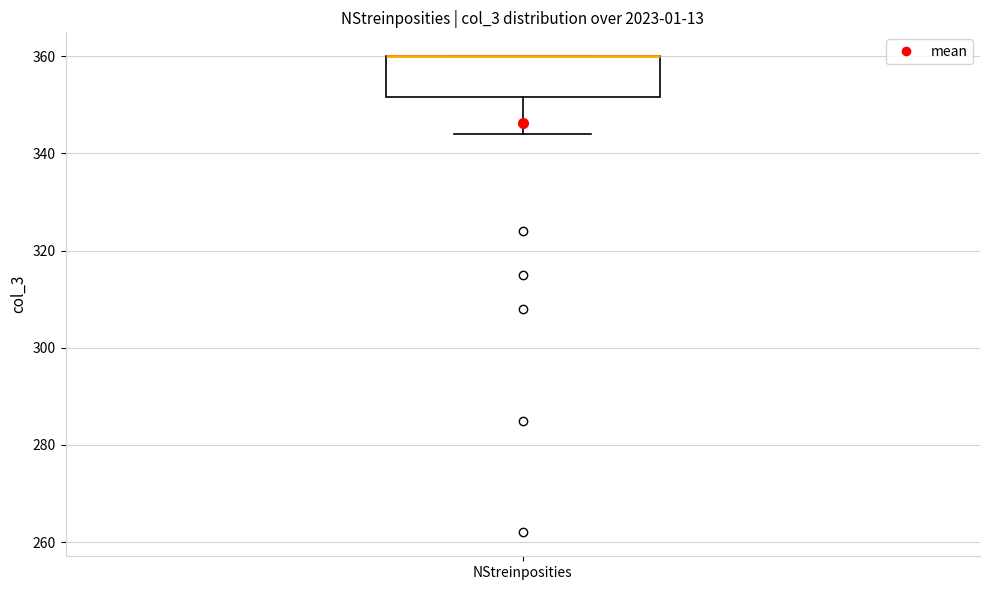

Read this box plot against the y-axis: the position of the median line, the range covered by the box, and the ends of both whiskers. The values are not printed on the chart, so give them approximately, as read against the axis.

median 360 (drawn on the box's upper edge), box 352 to 360, whiskers 344 to 360